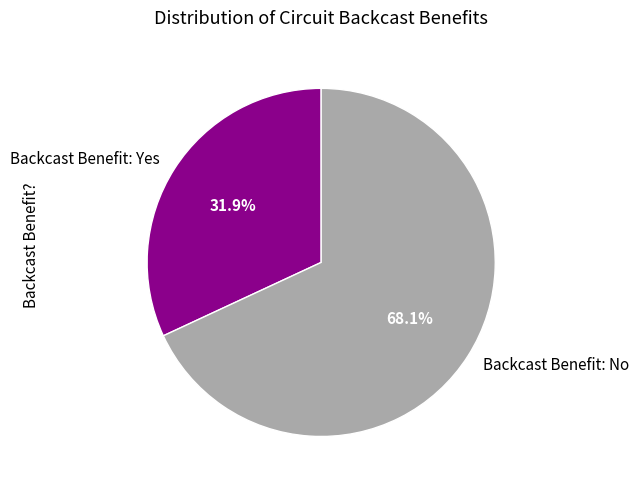

Which slice represents more than half of the pie?

Backcast Benefit: No